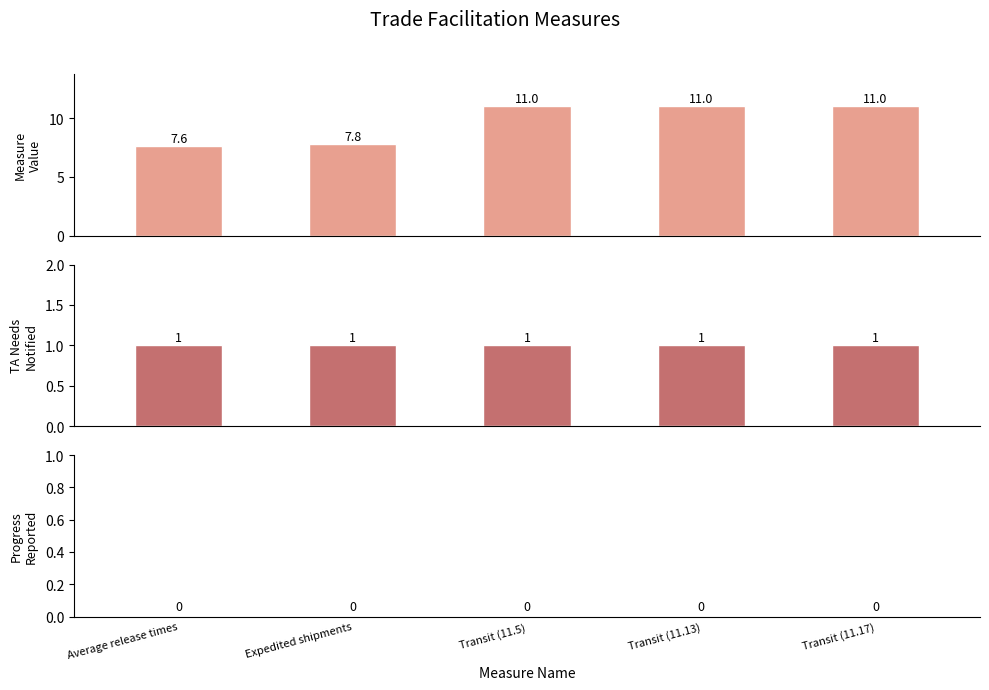

True or false: Measure Value has a value of 7.8 at Expedited shipments.

True